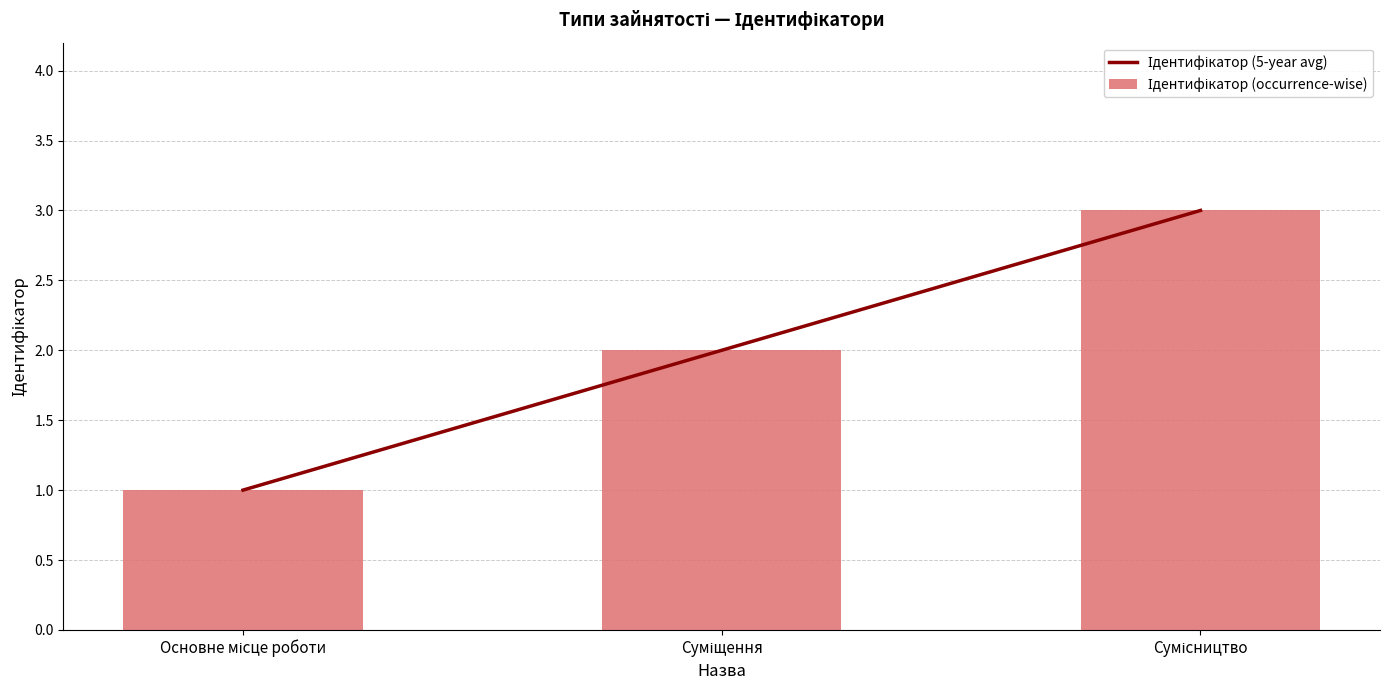

List the series in order of their peak value, lowest first.

Ідентифікатор (5-year avg), Ідентифікатор (occurrence-wise)